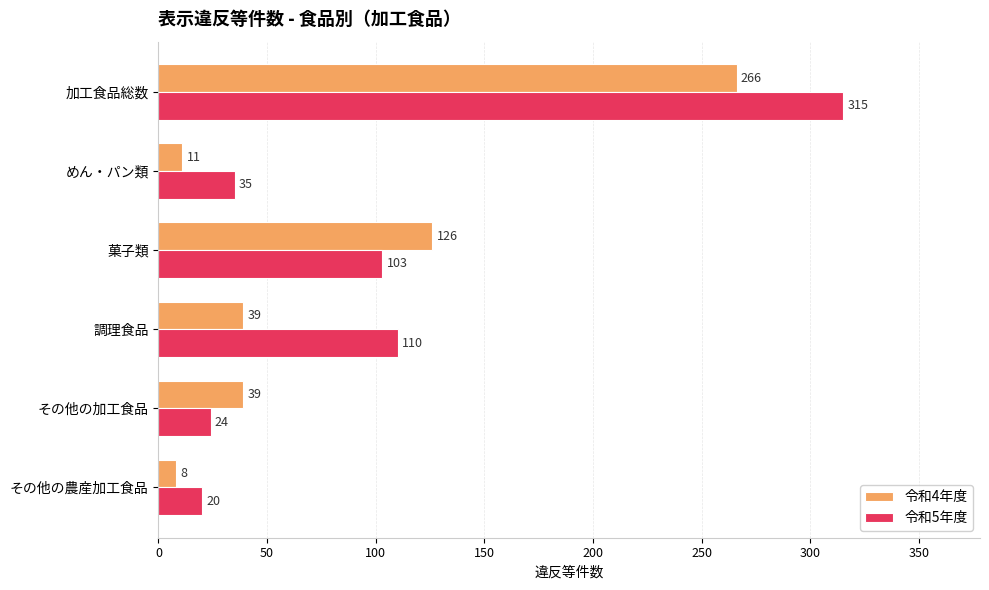

What is the sum of all 令和5年度 values?

607